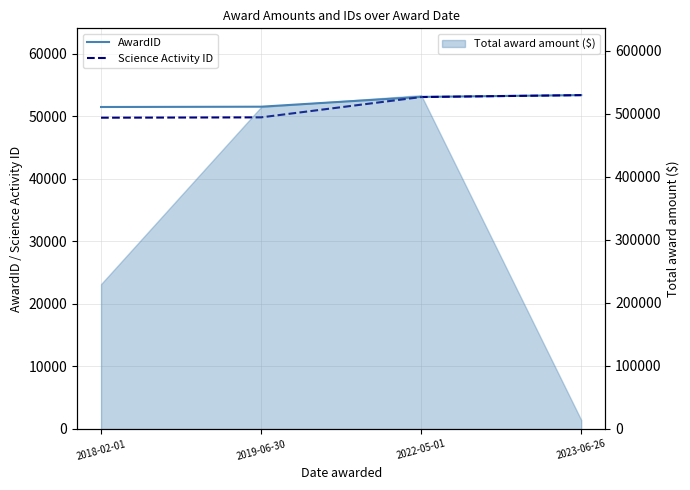

What is the sum of the AwardID values at 2019-06-30 and 2022-05-01?

104692